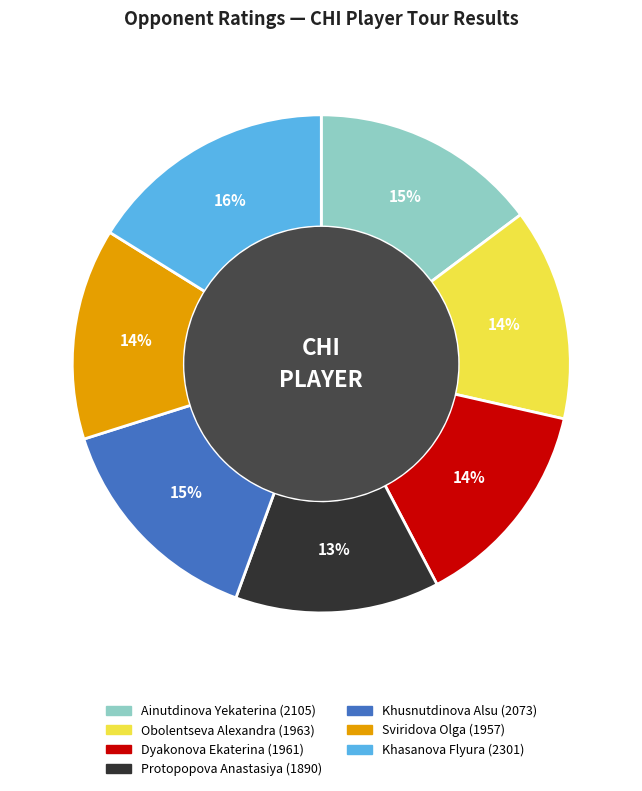

To the nearest percent, what is the combined percentage of Ainutdinova Yekaterina and Obolentseva Alexandra?

29%